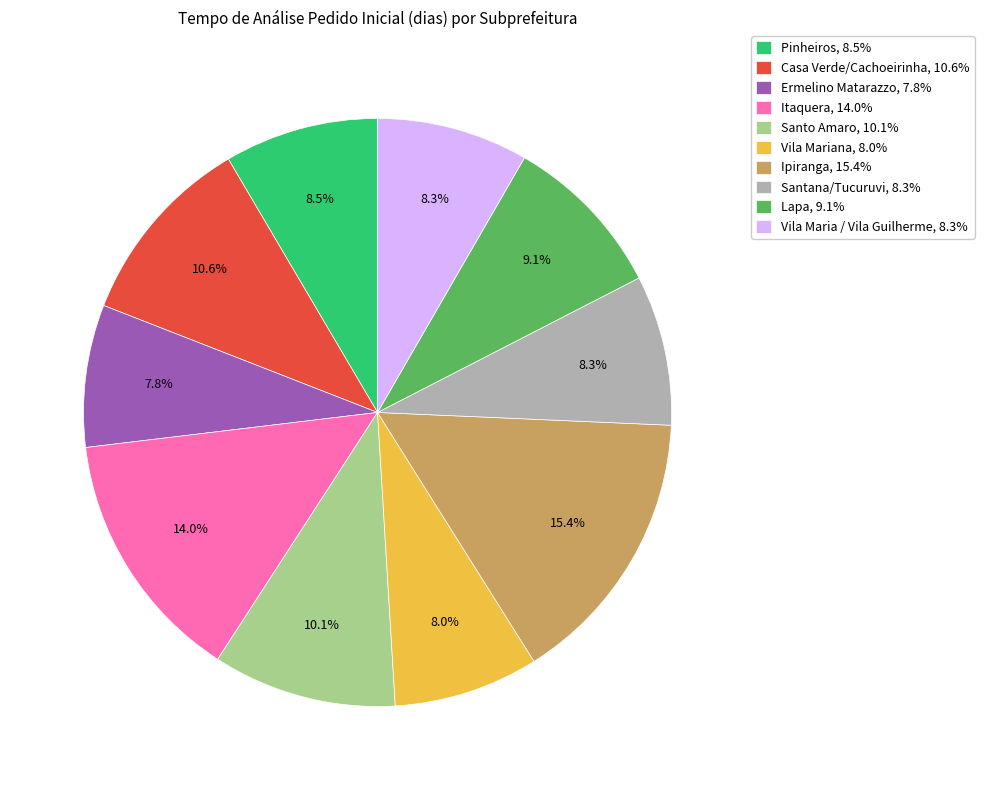

Does Vila Maria / Vila Guilherme represent more than half of the total?

No